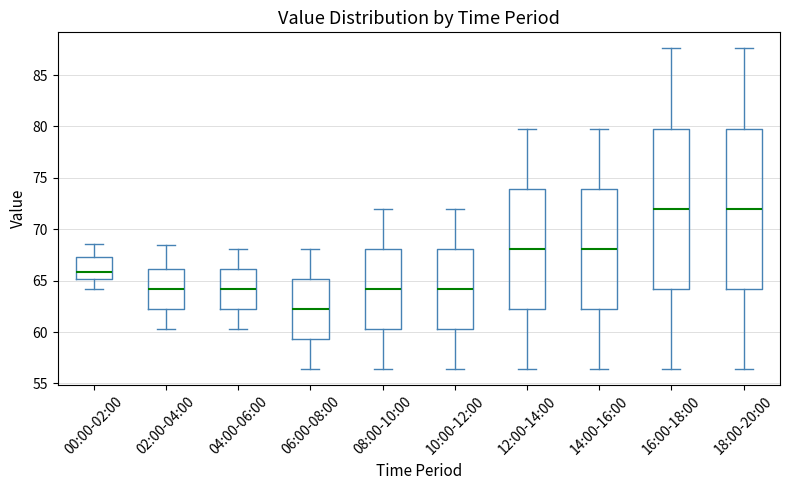

Where does the upper whisker of the box for 10:00-12:00 end on the y-axis? The values are not printed on the chart, so give them approximately, as read against the axis.

72.0